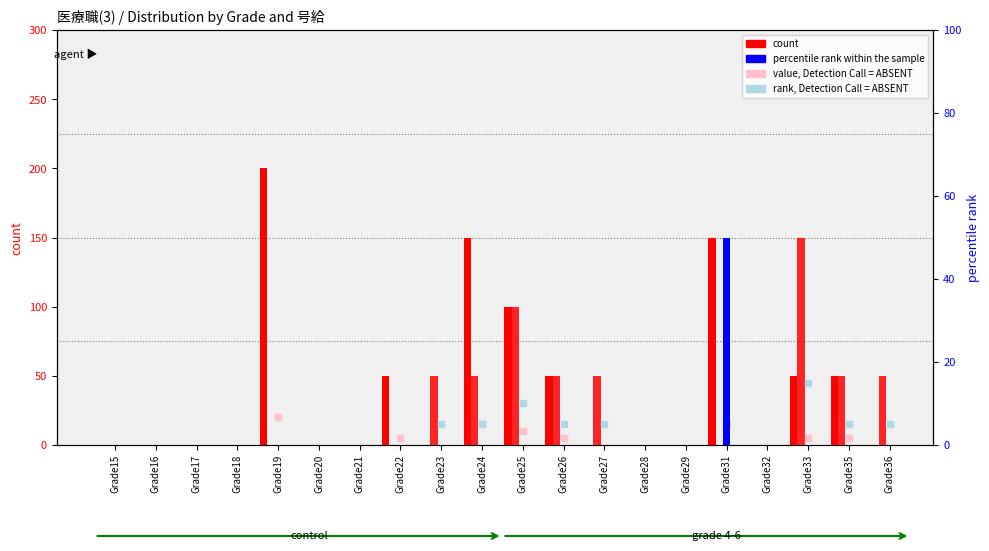

Which series reaches the minimum Y coordinate?

count